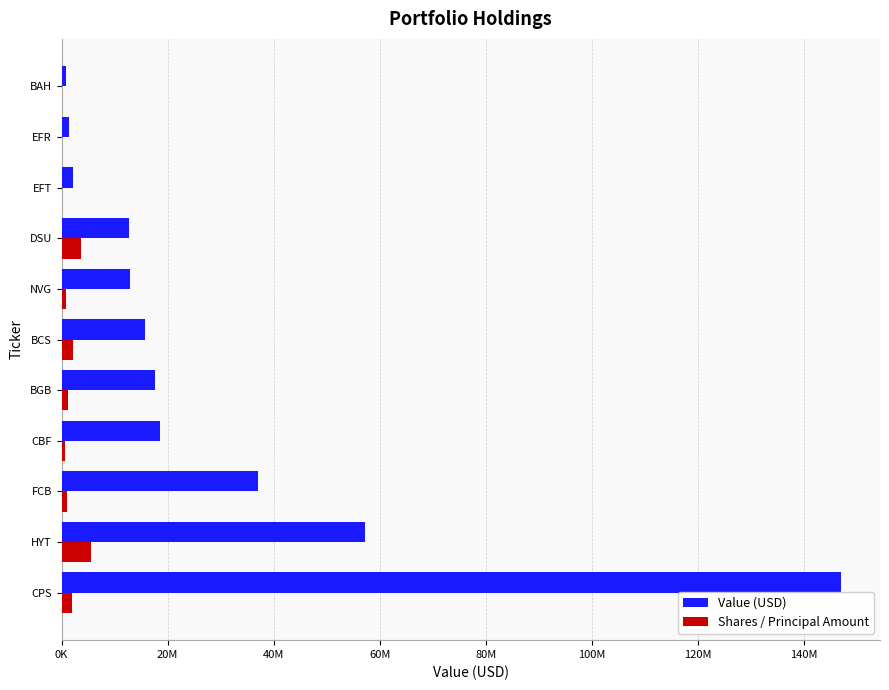

Where is Shares / Principal Amount nearest to the value 2750848?

BCS